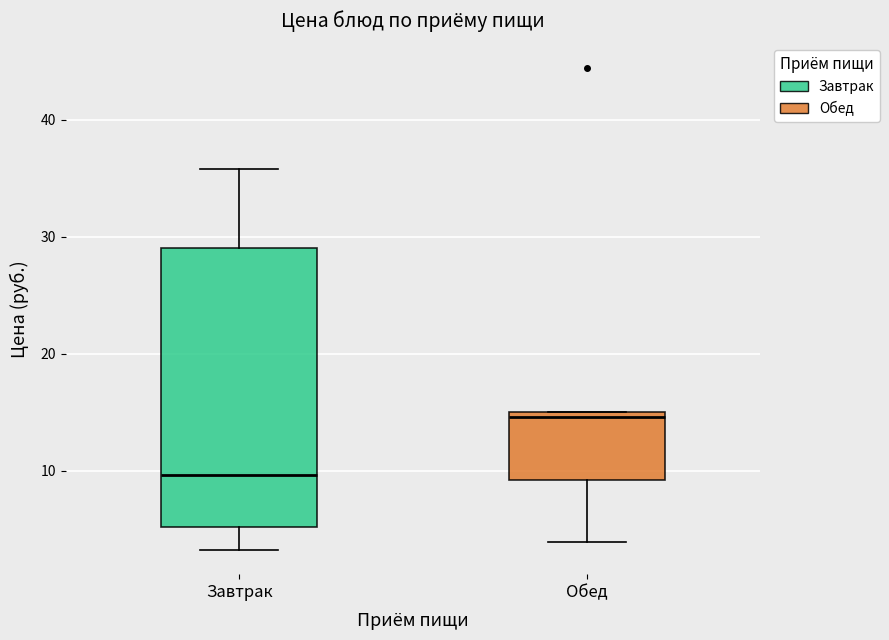

Reading left to right, transcribe this box plot: for each box, give where its median line is, the range the box spans, and where its two whiskers end, as read against the y-axis. The values are not printed on the chart, so give them approximately, as read against the axis.

Завтрак: median 10, box 5 to 29, whiskers 3 to 36
Обед: median 15 (just below the box's upper edge), box 9 to 15, whiskers 4 to 15